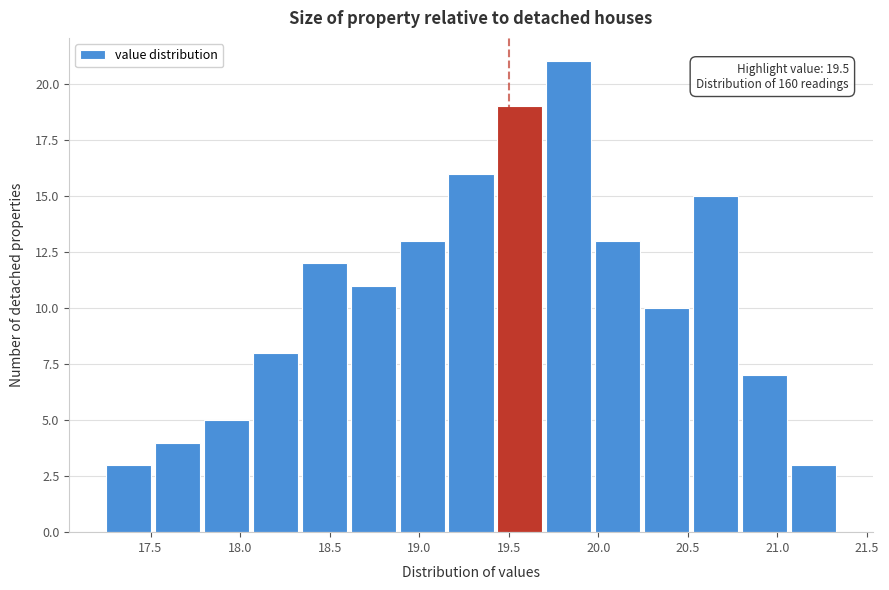

Which range on the x-axis has the tallest bar?

19.70 to 20.00